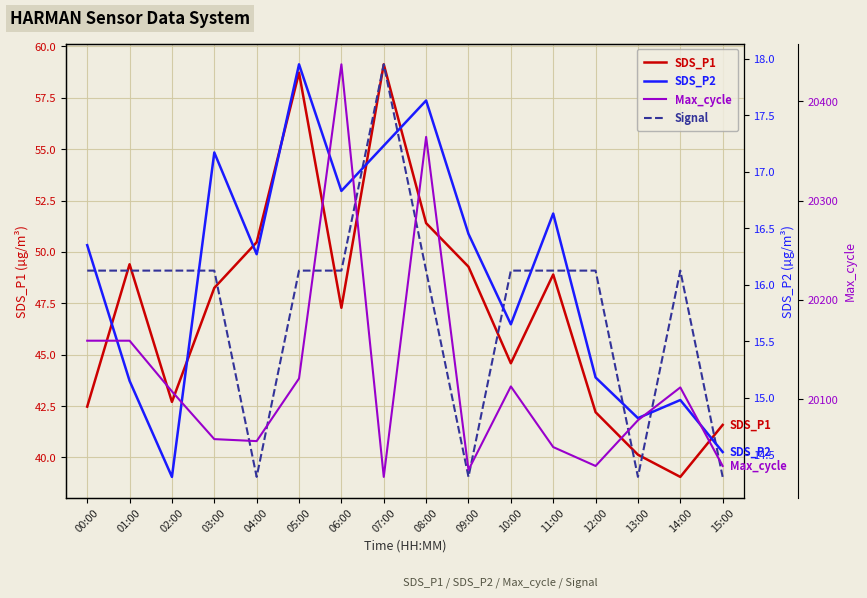

At which category is the sum across all series the highest?

06:00